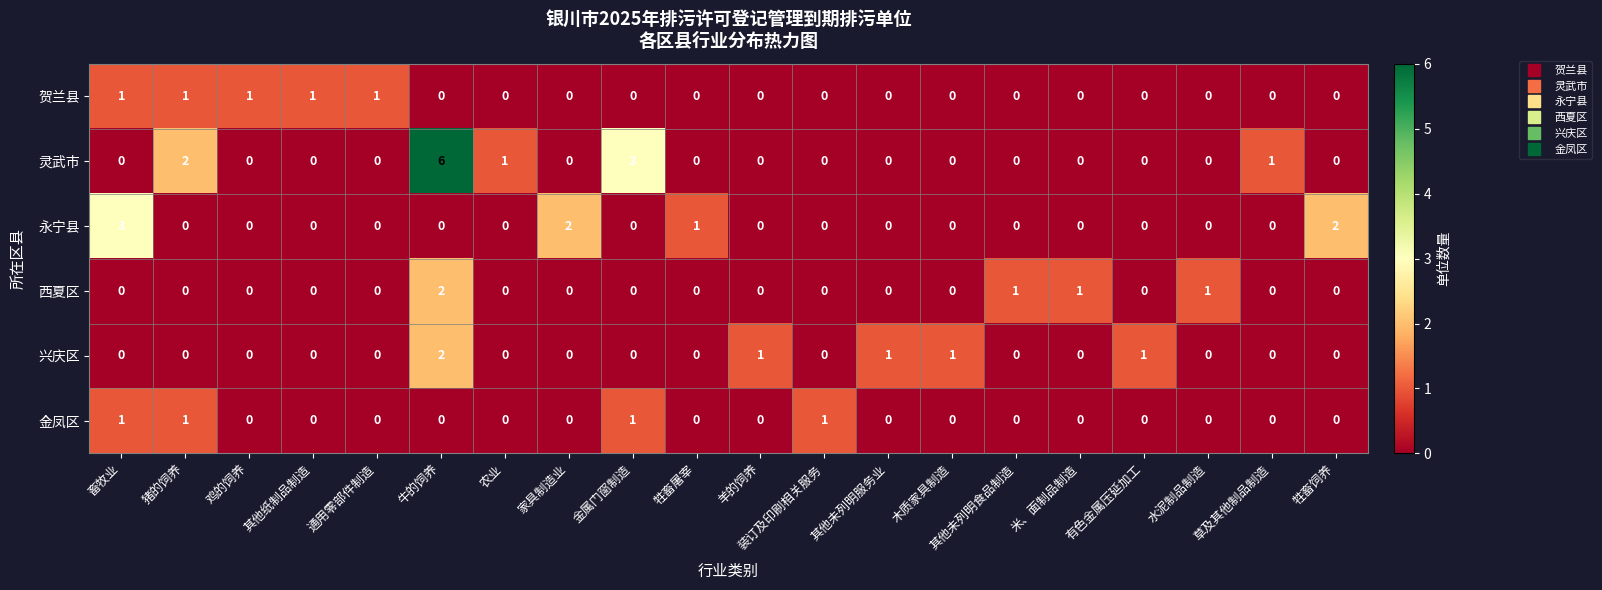

At which category does the chart reach its peak across all series?

牛的饲养